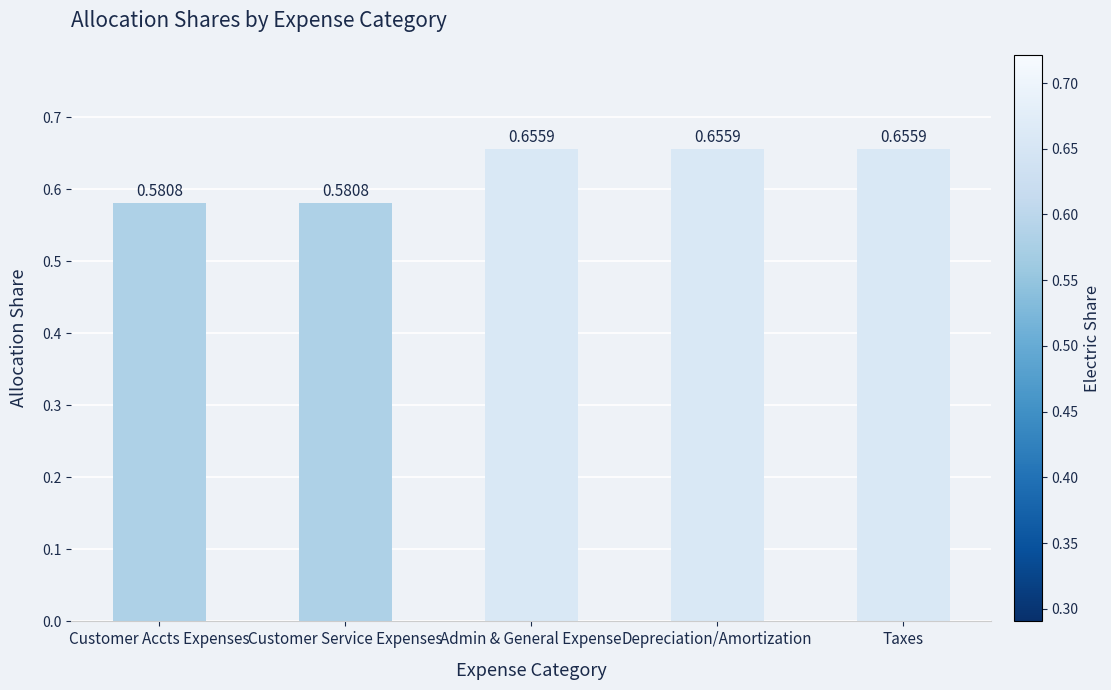

What is the label of the 1st bar from the left?

Customer Accts Expenses